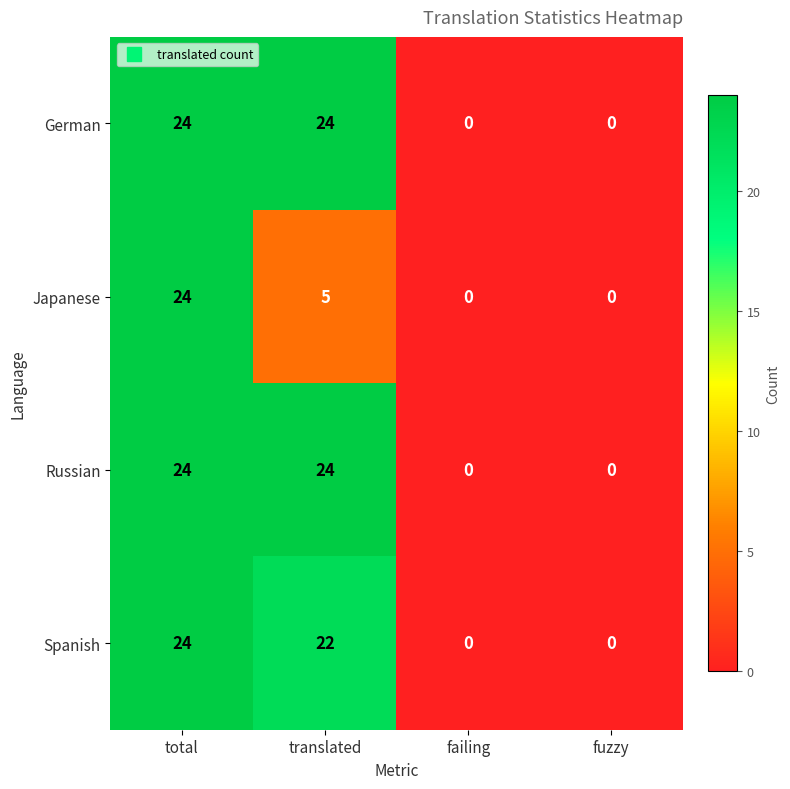

What is the maximum value shown in the chart?

24